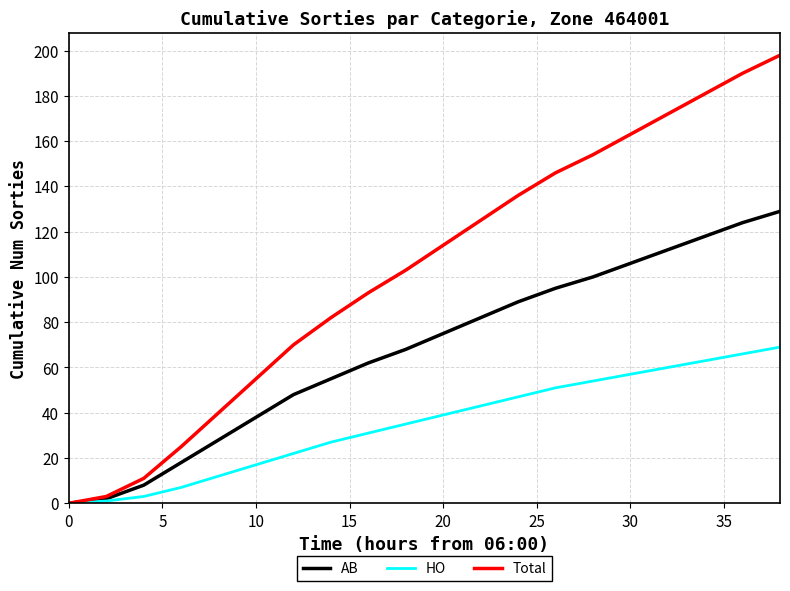

What is the maximum value shown in the chart?

198